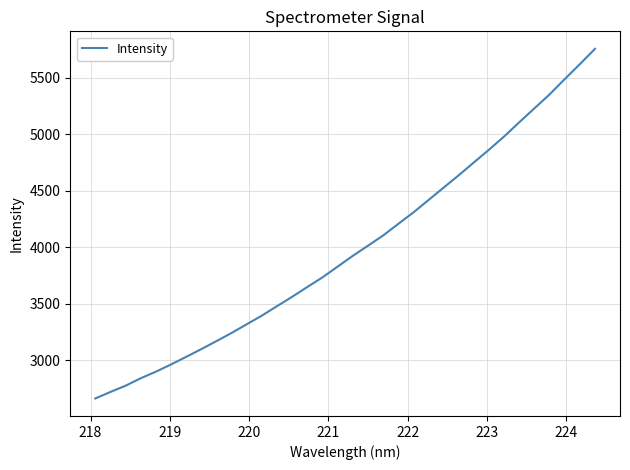

What is the minimum value shown in the chart?

2660.6